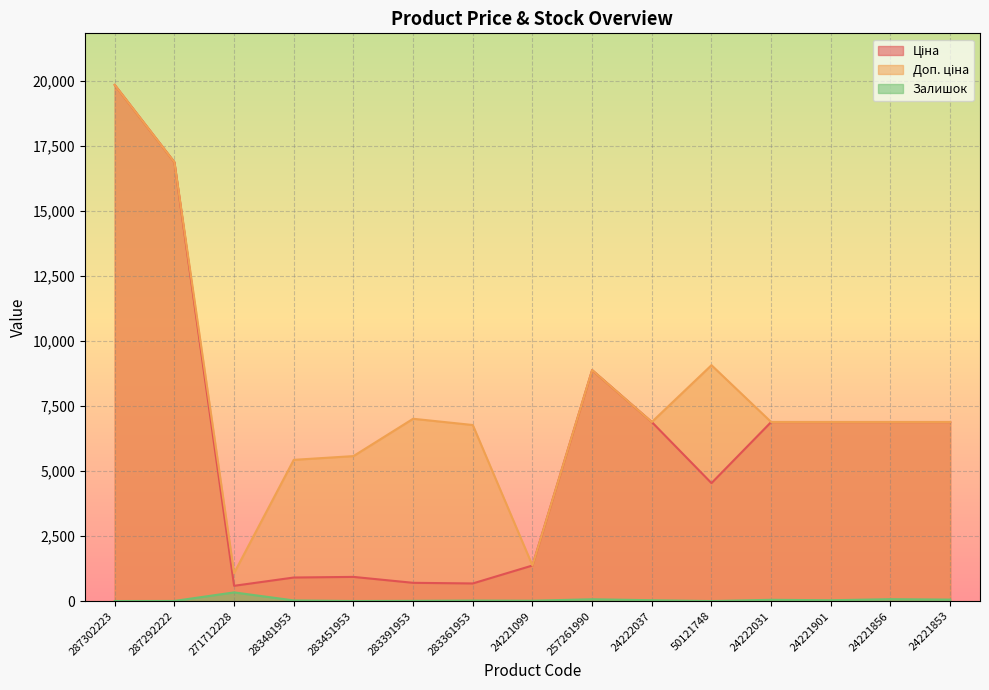

What is the label of the 10th point from the right?

283391953